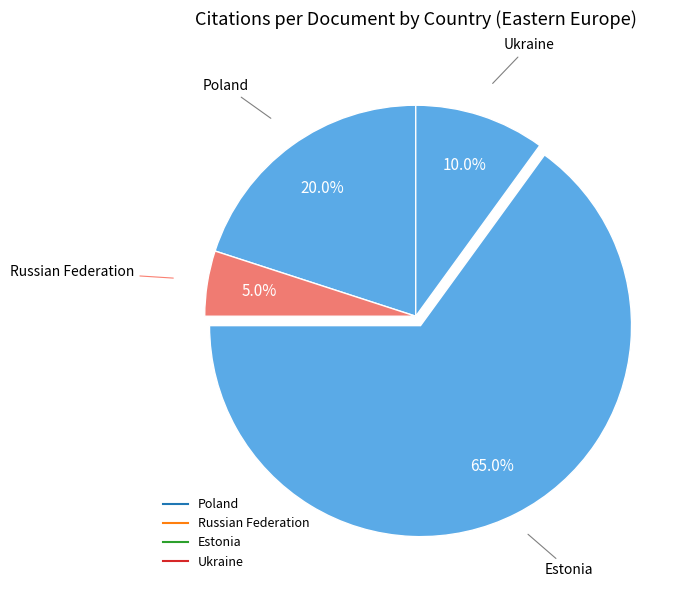

Which category has the smallest portion of the pie?

Russian Federation